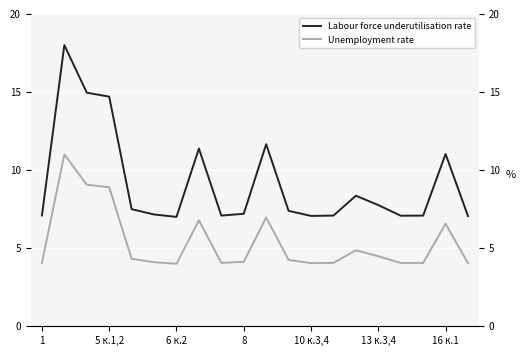

What is the label of the 13th point from the left?

10 к.3,4